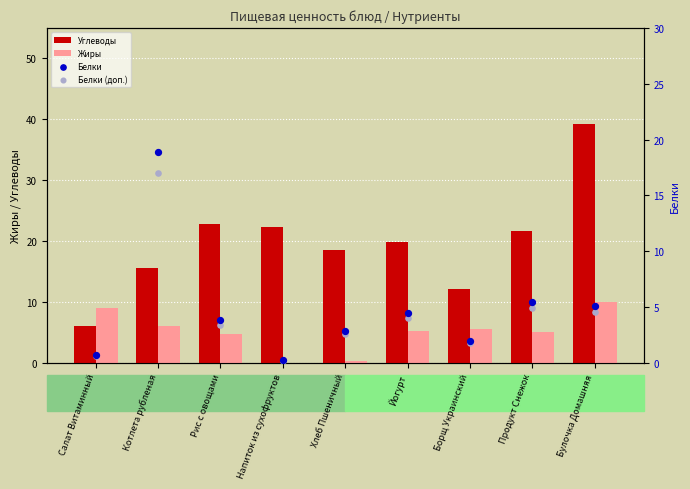

At how many categories does at least one series exceed 8?

9